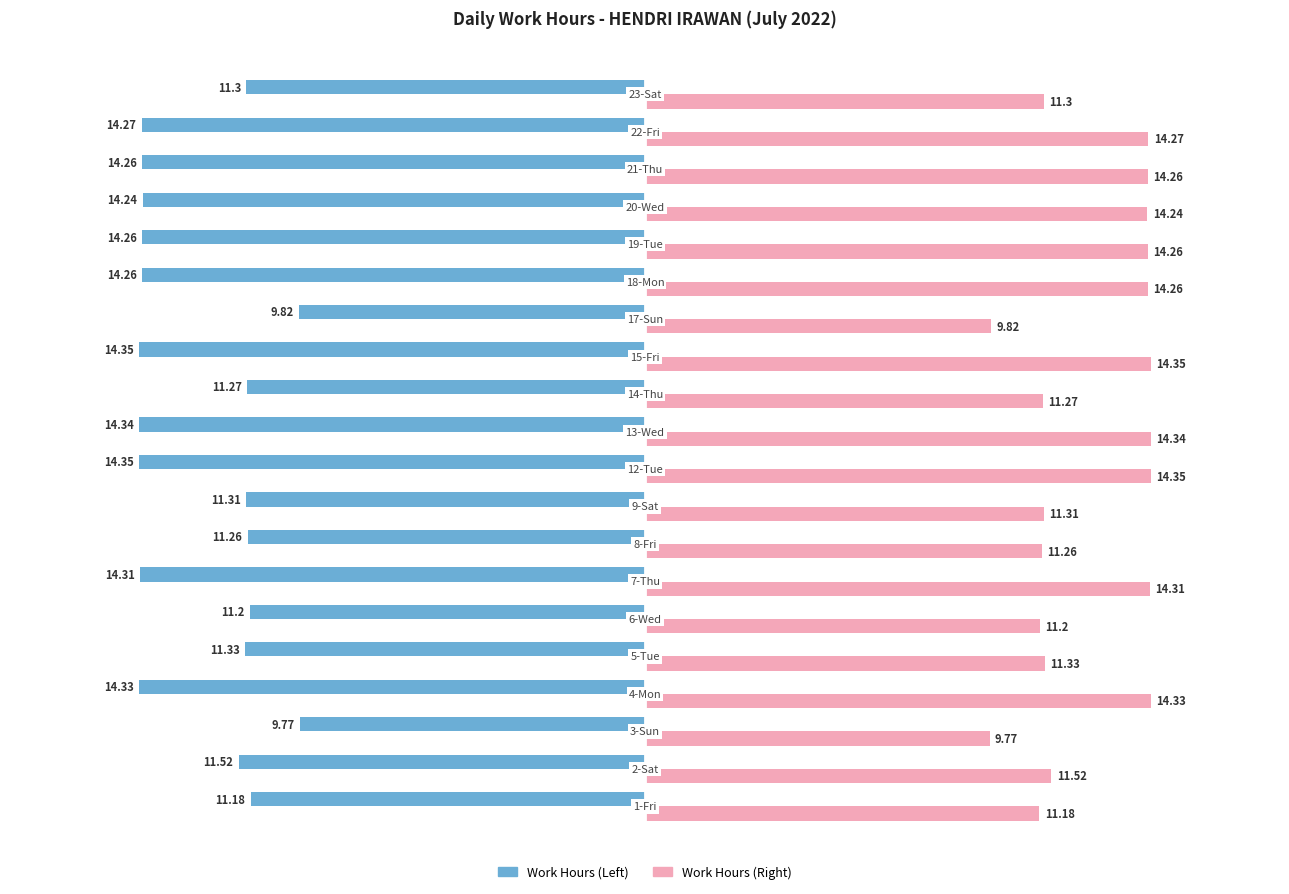

How many categories are shown in the chart?

20